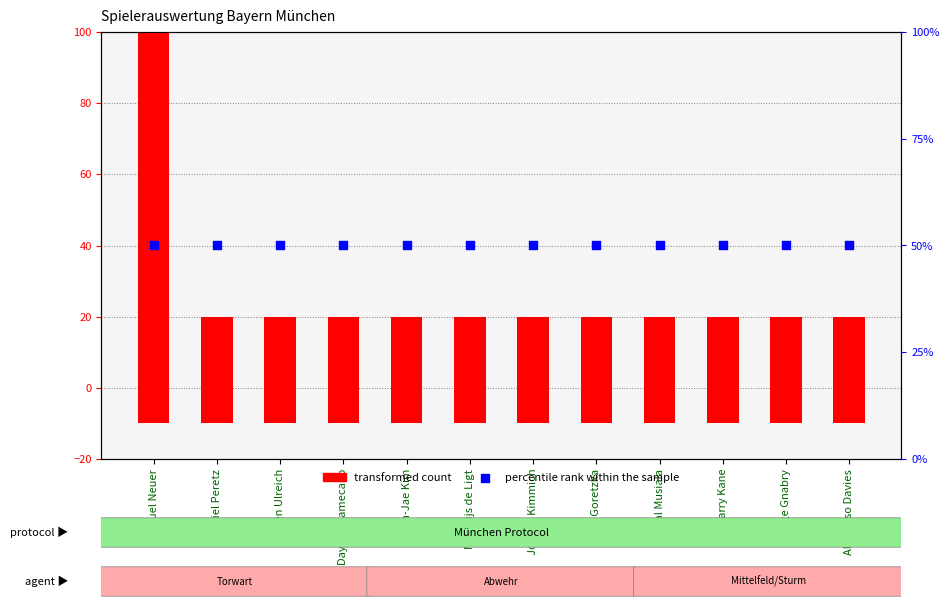

Which series reaches the maximum Y coordinate?

Tor Pkt.